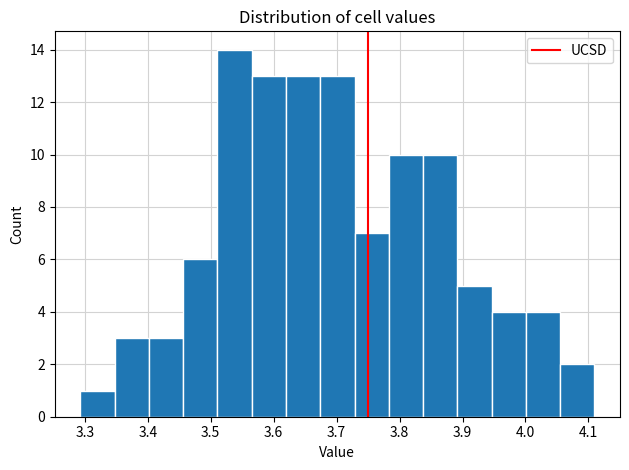

Reading left to right, transcribe this chart: for each bar, give the range it covers on the x-axis and its height. Neither the bar edges nor the heights are printed on the chart, so give them approximately, as read against the axes.

3.29 to 3.35: 1
3.35 to 3.40: 3
3.40 to 3.46: 3
3.46 to 3.51: 6
3.51 to 3.57: 14
3.57 to 3.62: 13
3.62 to 3.67: 13
3.67 to 3.73: 13
3.73 to 3.78: 7
3.78 to 3.84: 10
3.84 to 3.89: 10
3.89 to 3.95: 5
3.95 to 4.00: 4
4.00 to 4.05: 4
4.05 to 4.11: 2